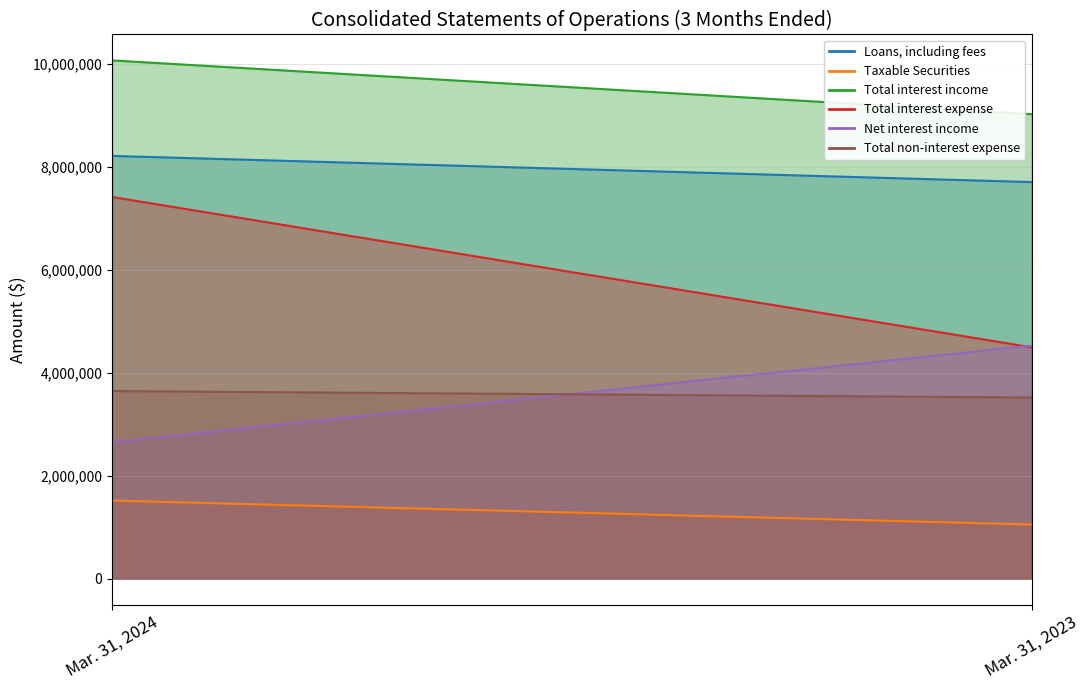

At which label is Total non-interest expense closest to 3580219?

Mar. 31, 2023